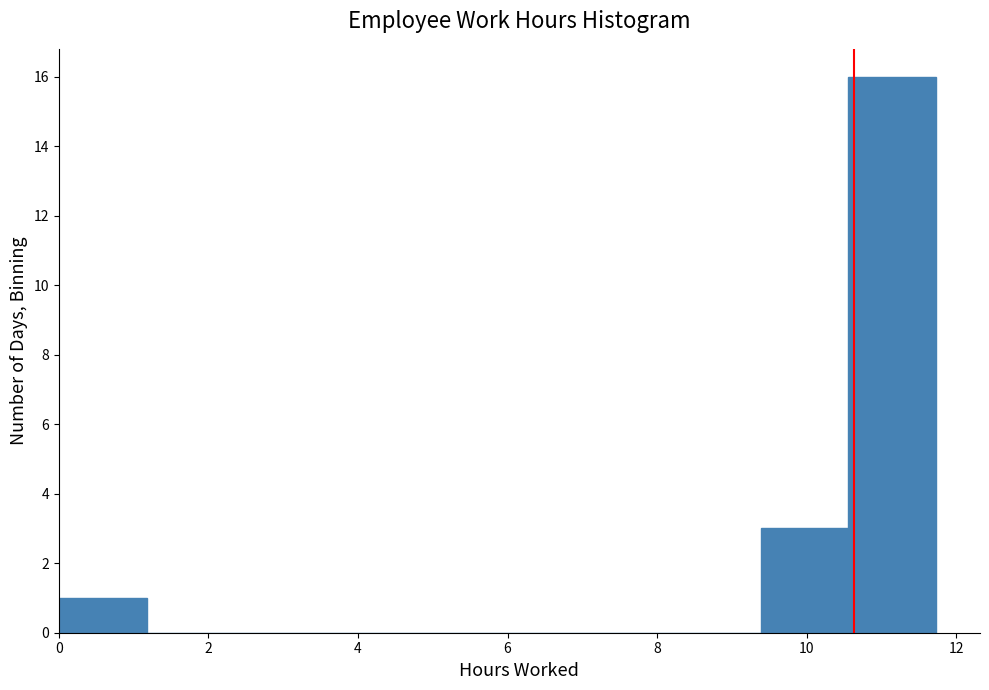

How tall is the bar that spans 0.0 to 1.2 on the x-axis? Neither the bar edges nor the heights are printed on the chart, so give them approximately, as read against the axes.

1